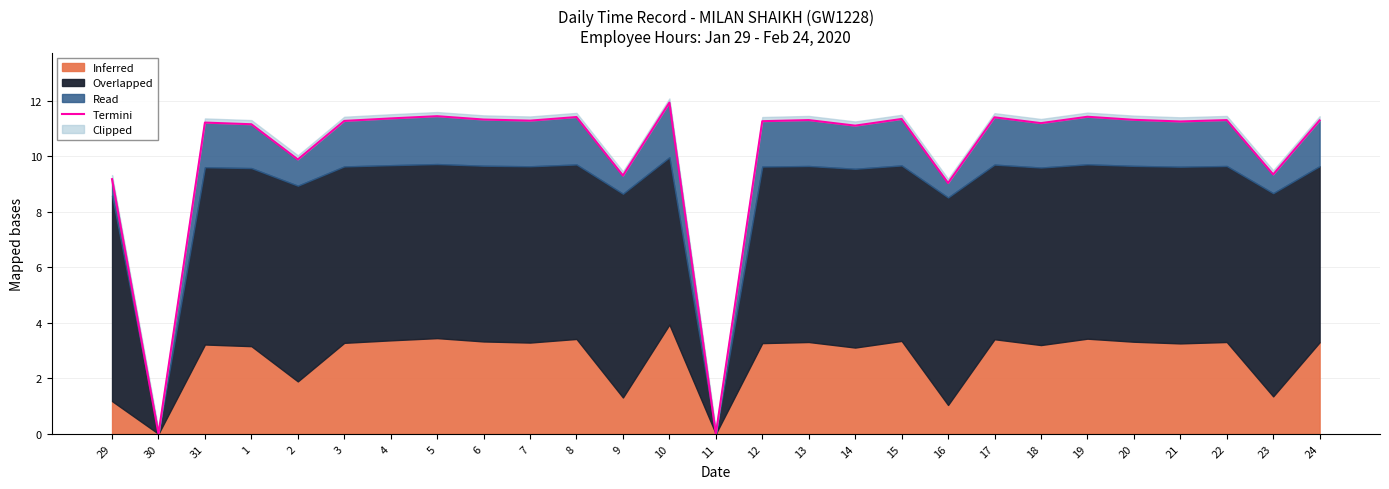

List the labels in order of value, largest first.

10, 5, 19, 8, 17, 4, 15, 6, 20, 13, 22, 24, 7, 3, 12, 21, 31, 18, 1, 14, 2, 23, 9, 29, 16, 30, 11